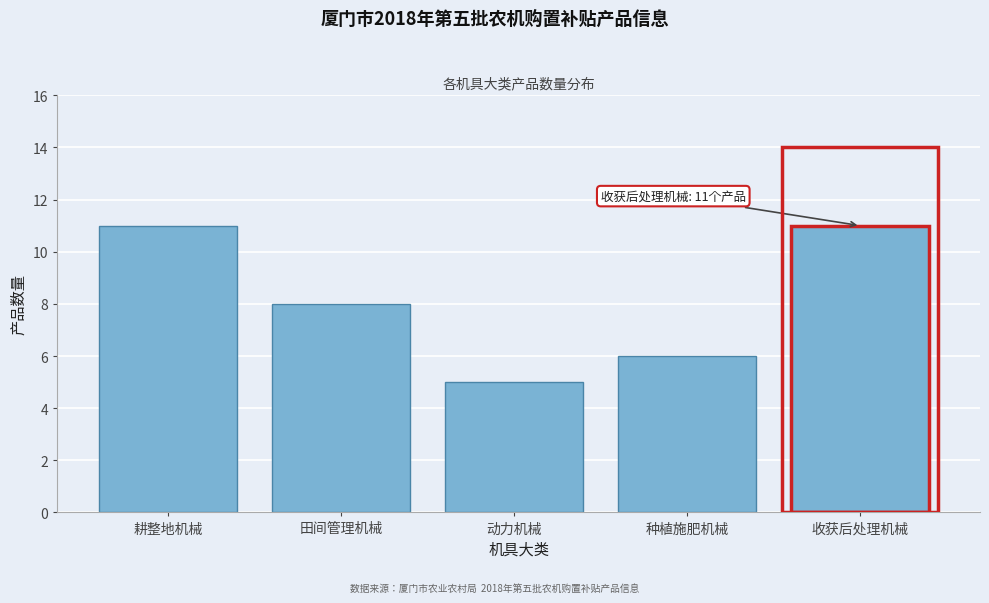

Reading left to right, what are all the values shown in this chart?

11	8	5	6	11